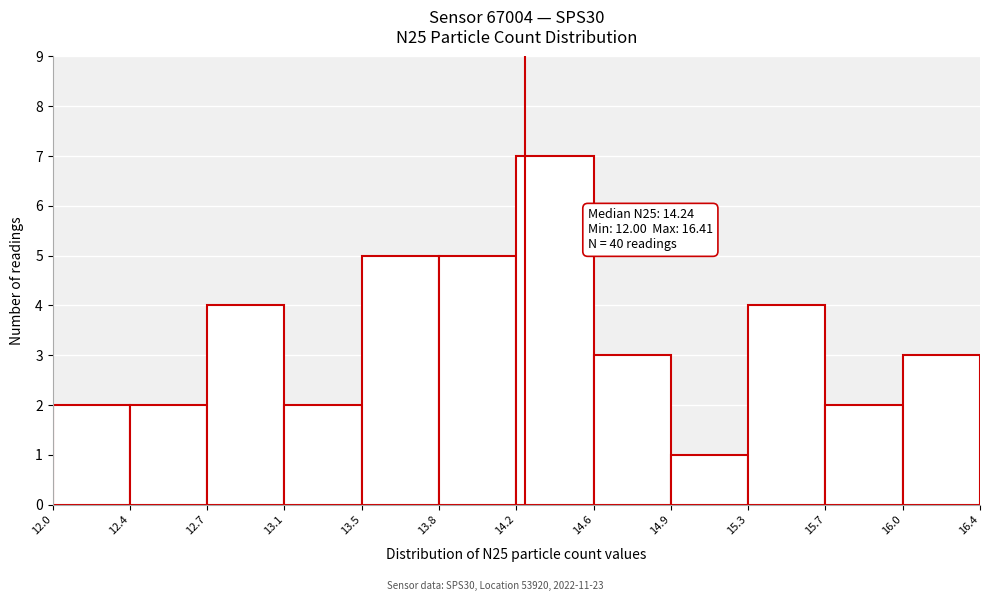

Which range on the x-axis has the tallest bar?

14.2 to 14.6